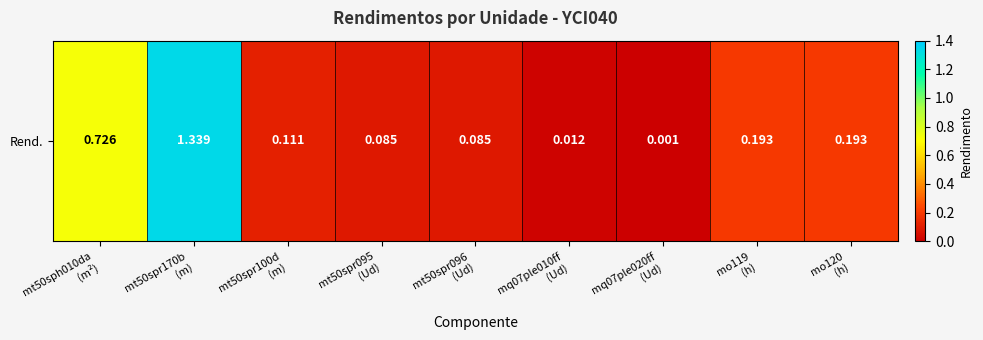

What is the sum of the values at mo120
(h) and mq07ple020ff
(Ud)?

0.2